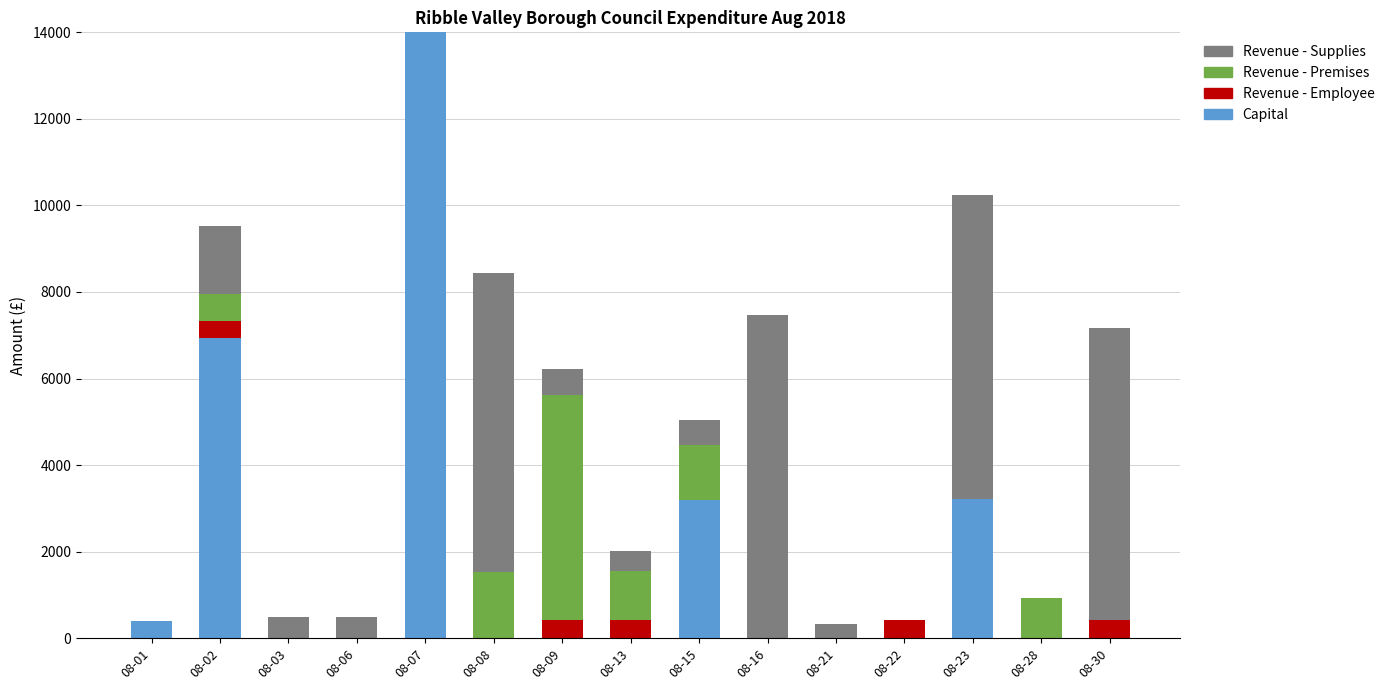

What is the total value across all series at 08-03?

500.0